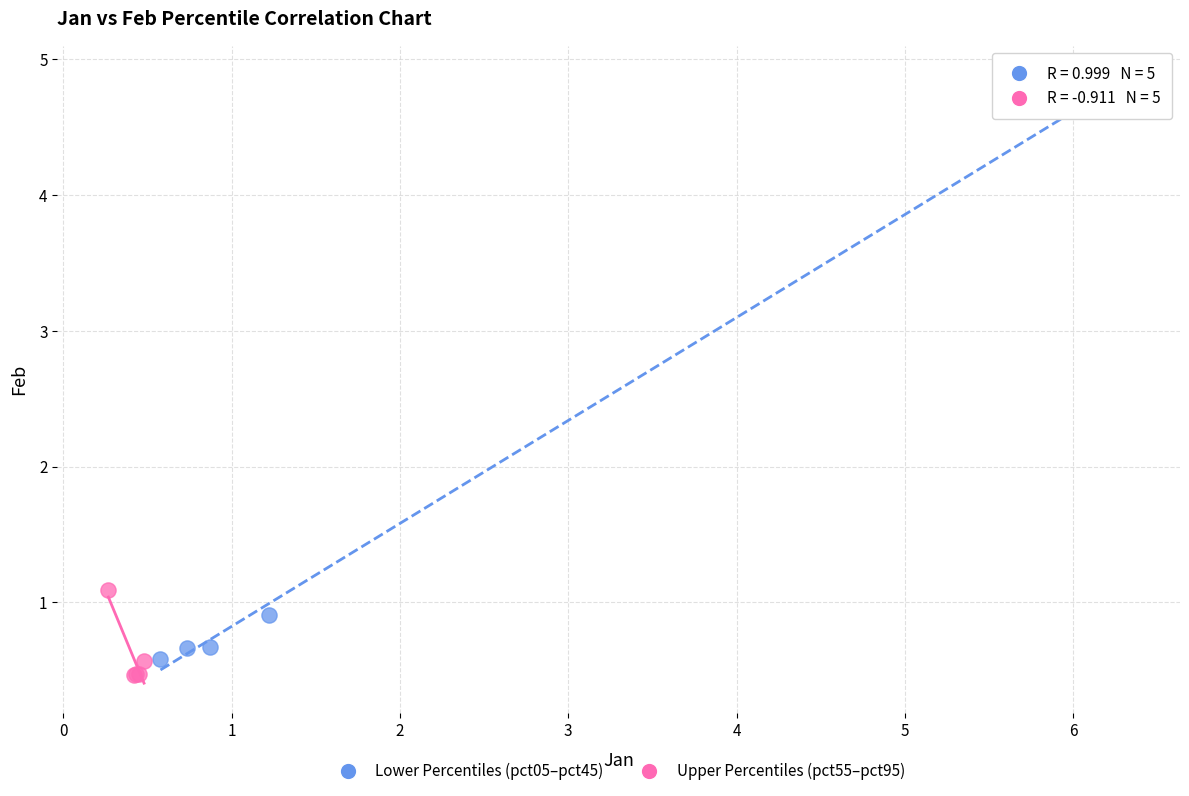

Which series contains the lowest Y value?

Upper Percentiles (pct55–pct95)